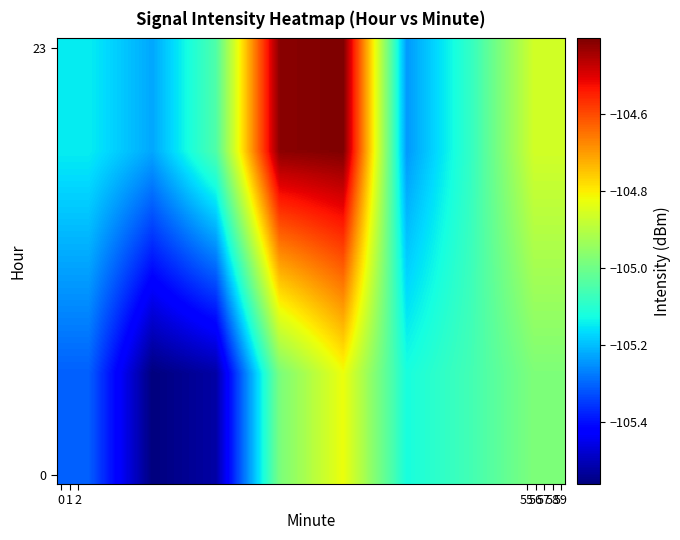

What is the maximum value shown in the chart?

-104.4